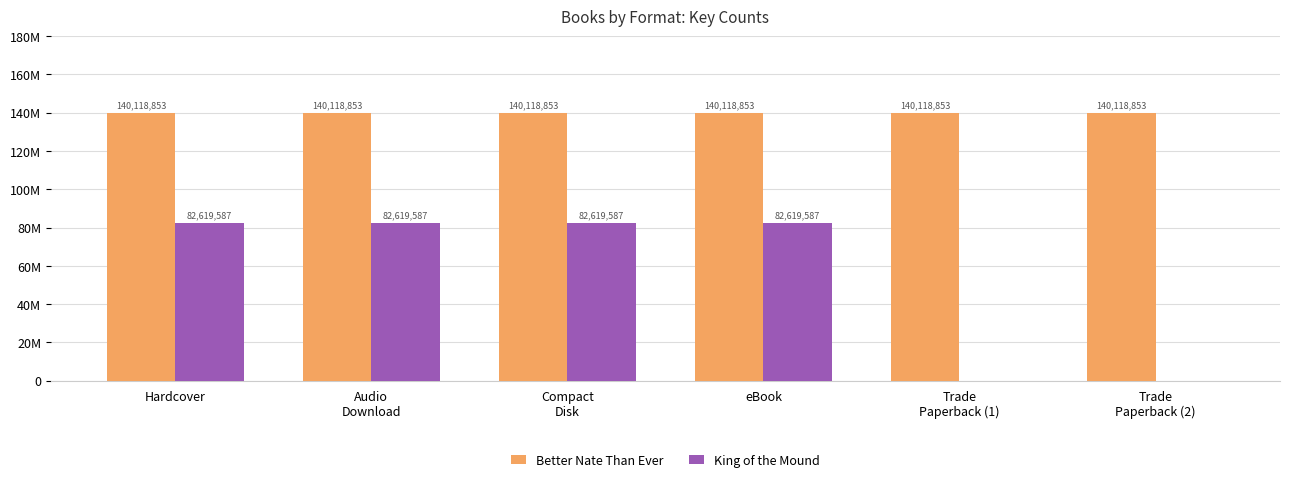

Reading right to left, list all the values displayed in this chart.

Better Nate Than Ever: 140118853	140118853	140118853	140118853	140118853	140118853
King of the Mound: 0	0	82619587	82619587	82619587	82619587